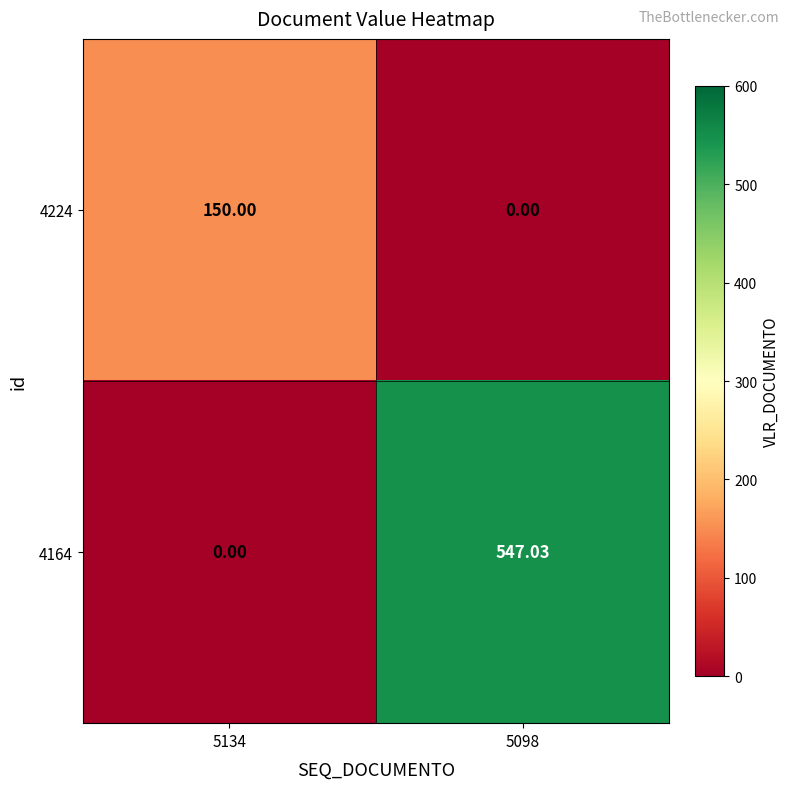

Is the value of 4164 at 5098 greater than the value of 4224 at 5098?

Yes